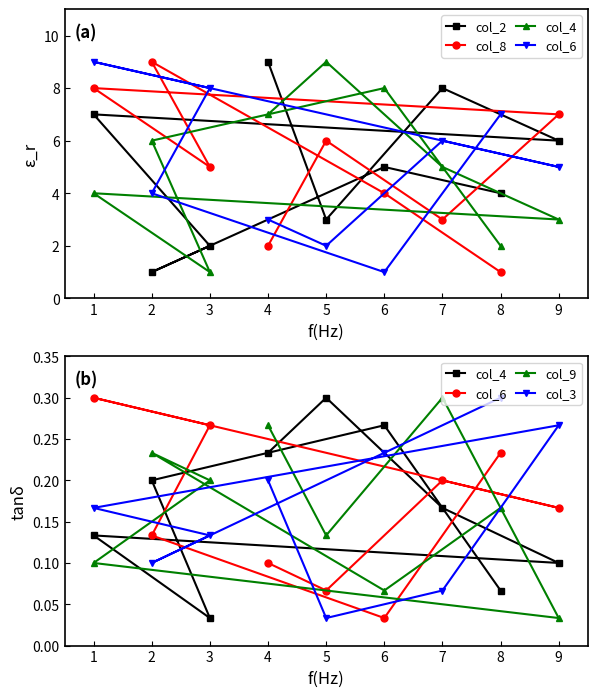

True or false: col_2 and col_9 intersect in this chart.

False